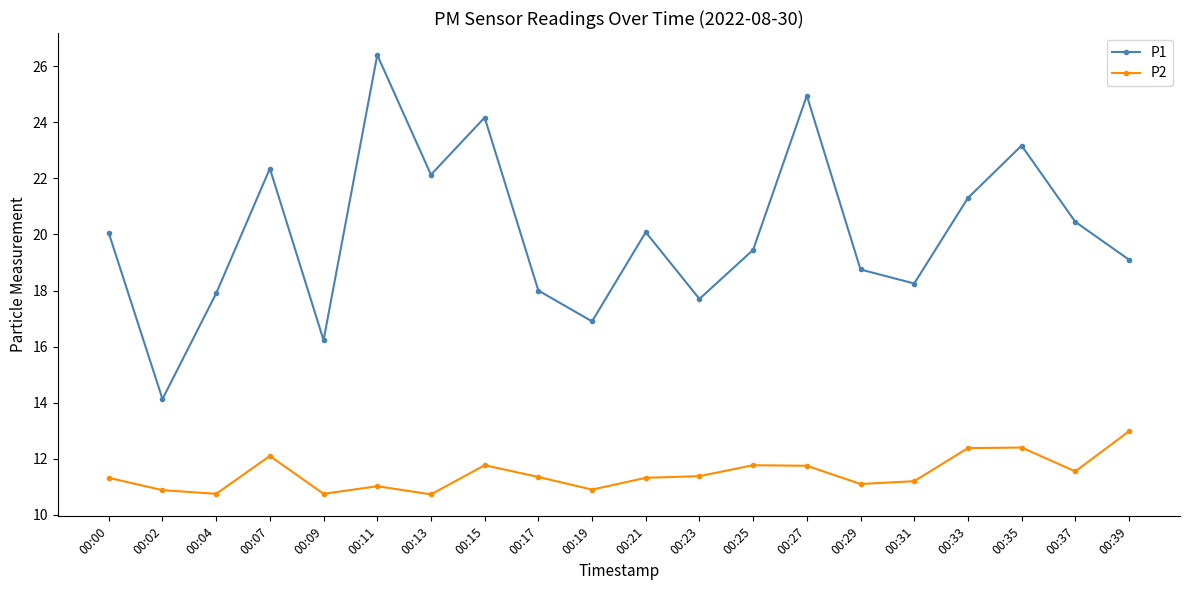

What is the sum of the P2 values at 00:13 and 00:23?

22.1